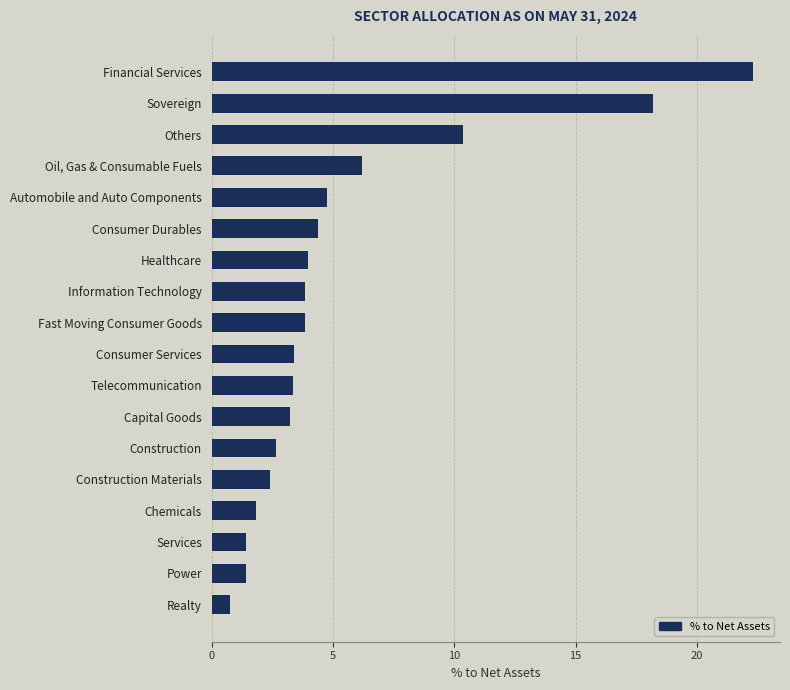

Which label corresponds to the smallest value in the chart?

Realty